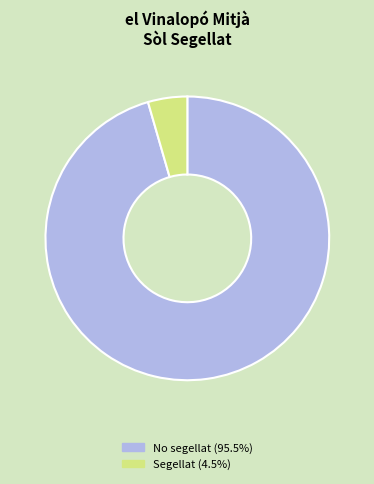

Does No segellat represent more than half of the total?

Yes